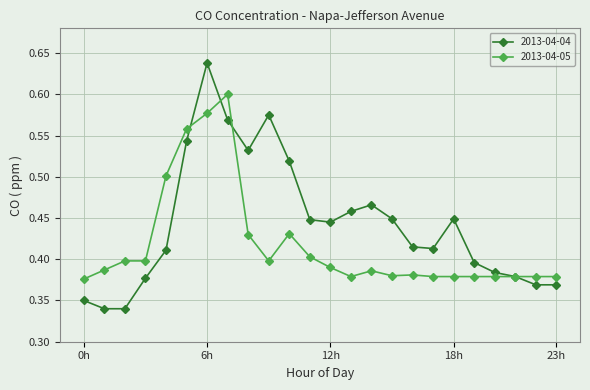

Which series has the largest total across all categories?

2013-04-04